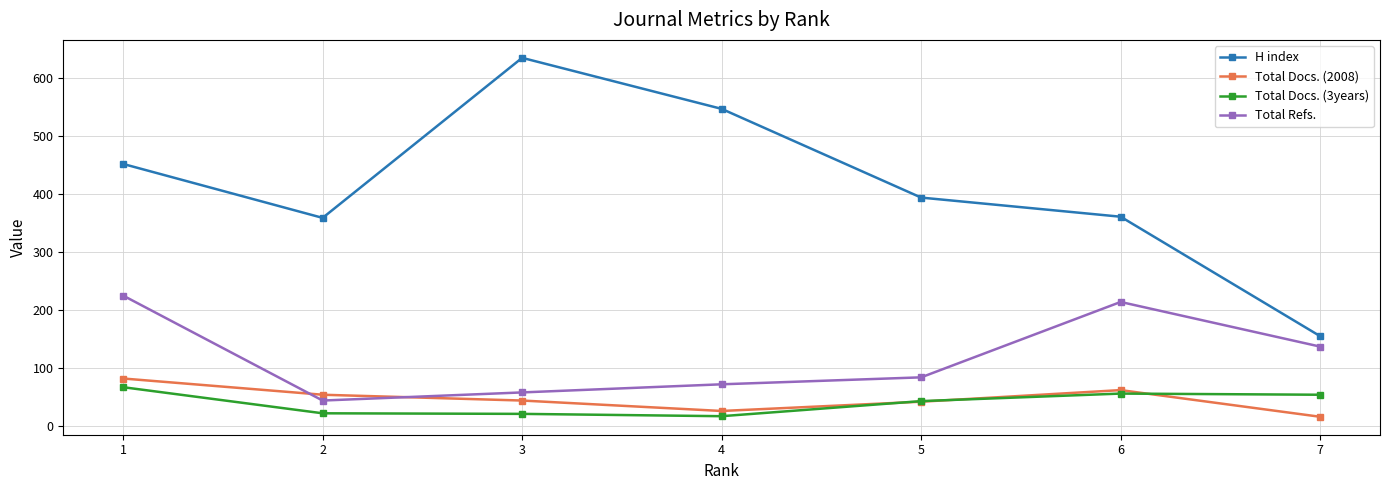

Count the number of categories in the chart.

7